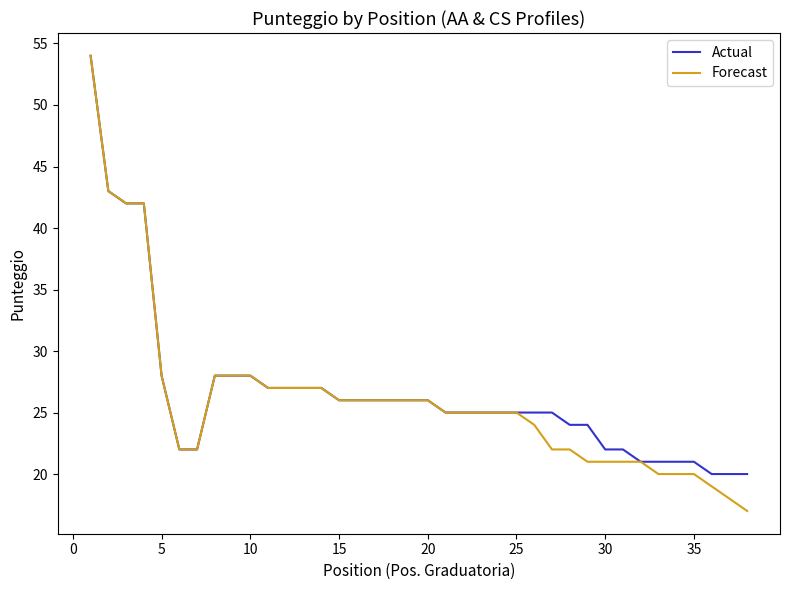

Which series has the largest total across all categories?

Actual